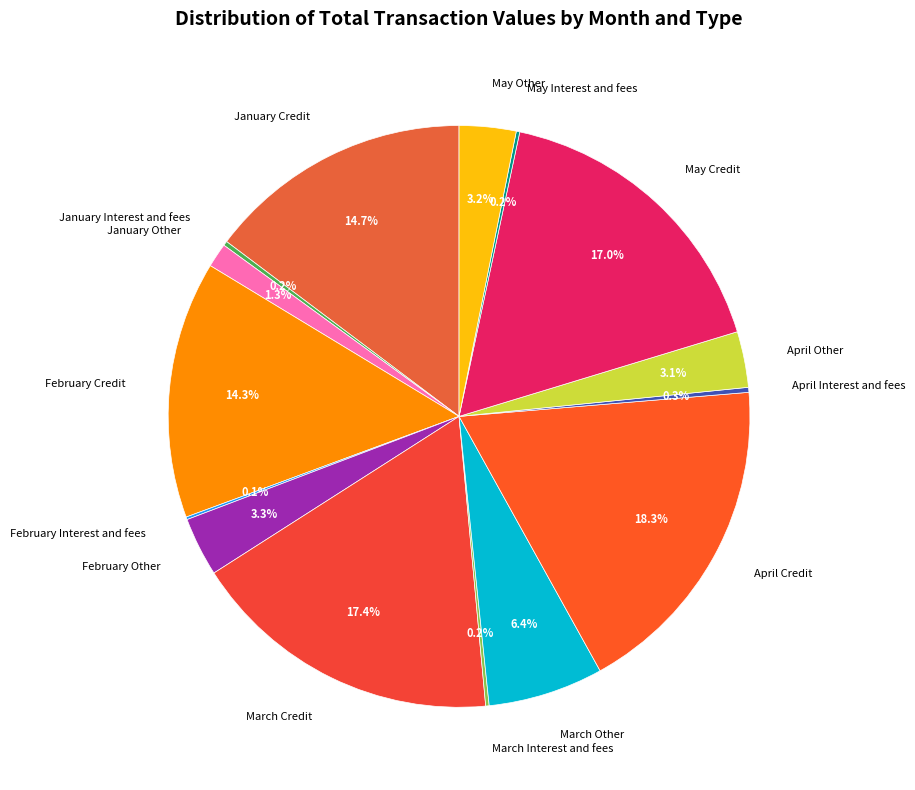

Which category has the biggest portion of the pie?

April Credit